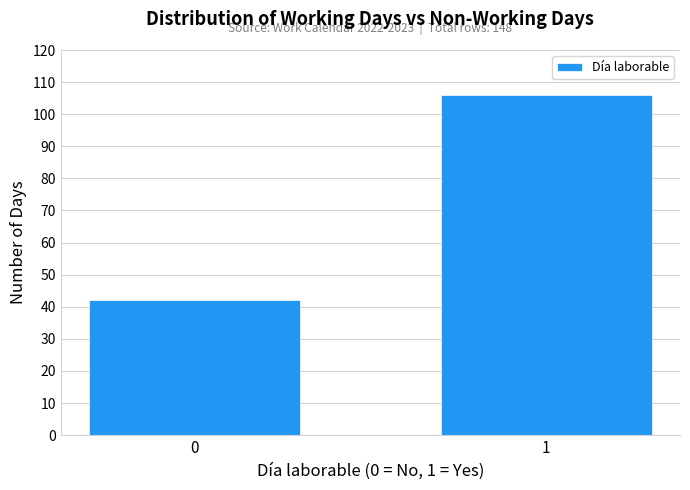

Reading left to right, list all the values displayed in this chart.

0=42	1=106